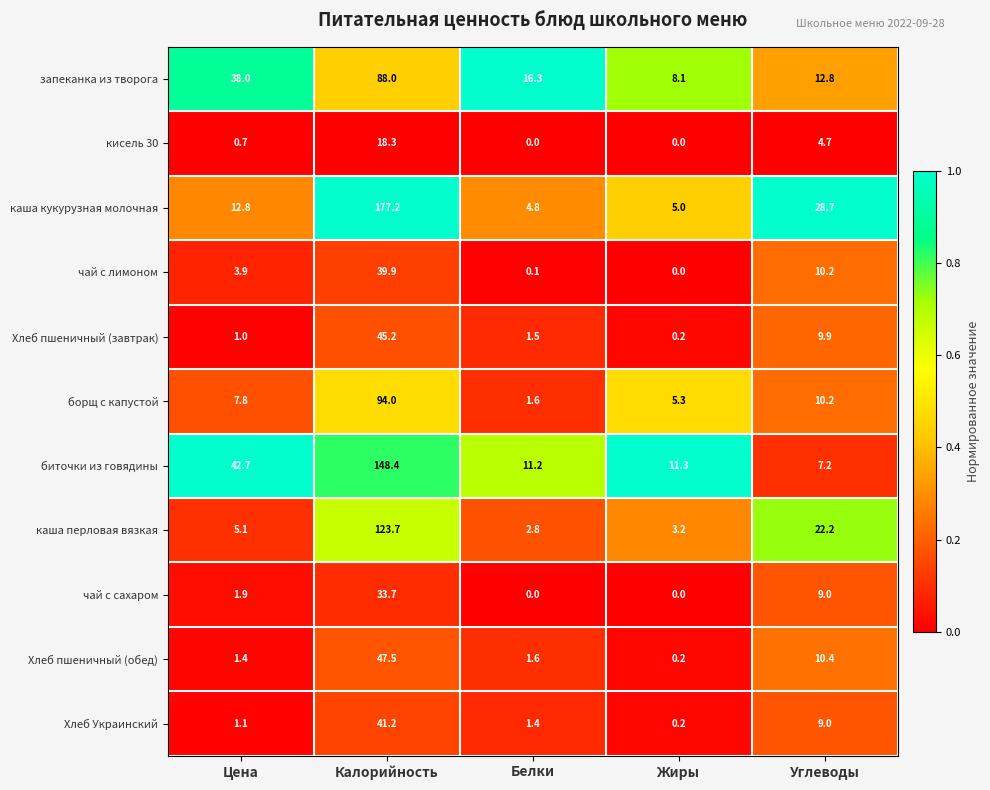

Which category has the highest value across all series?

Калорийность